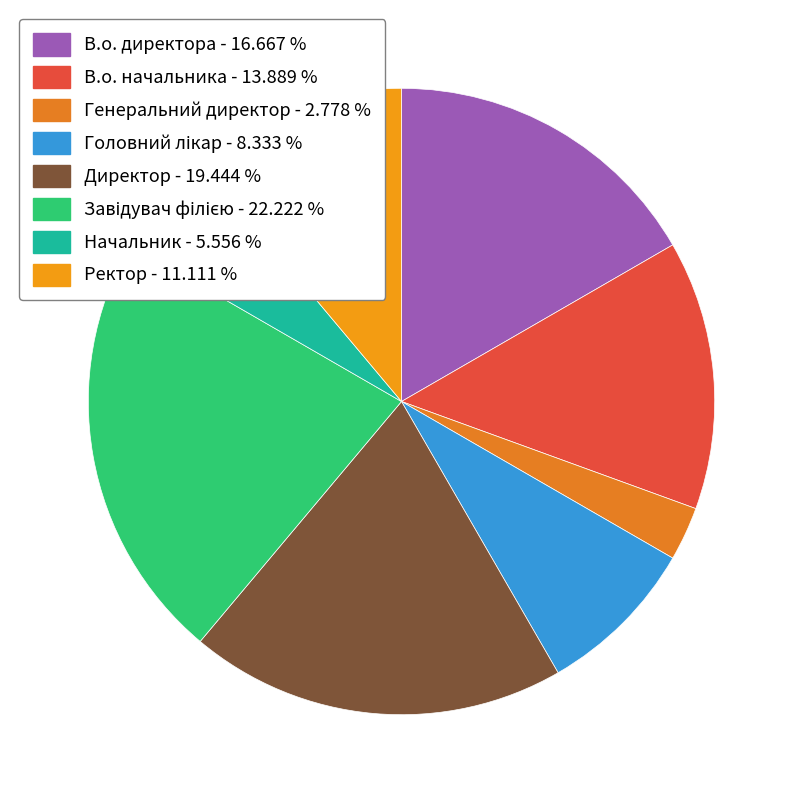

How many segments does this pie chart have?

8